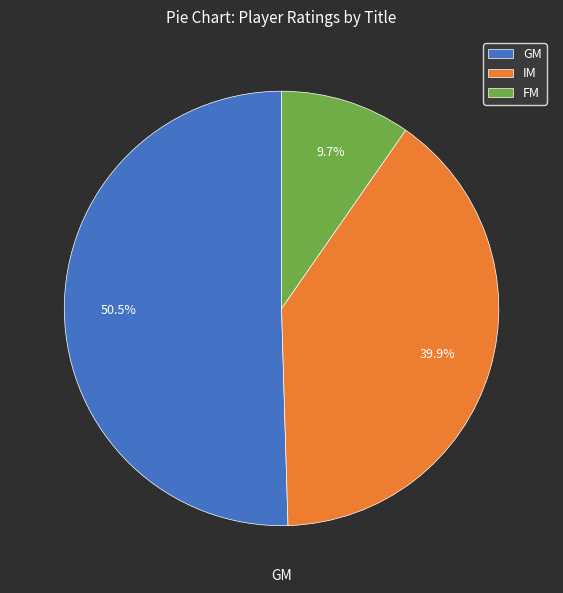

To the nearest percent, what portion does IM represent?

40%